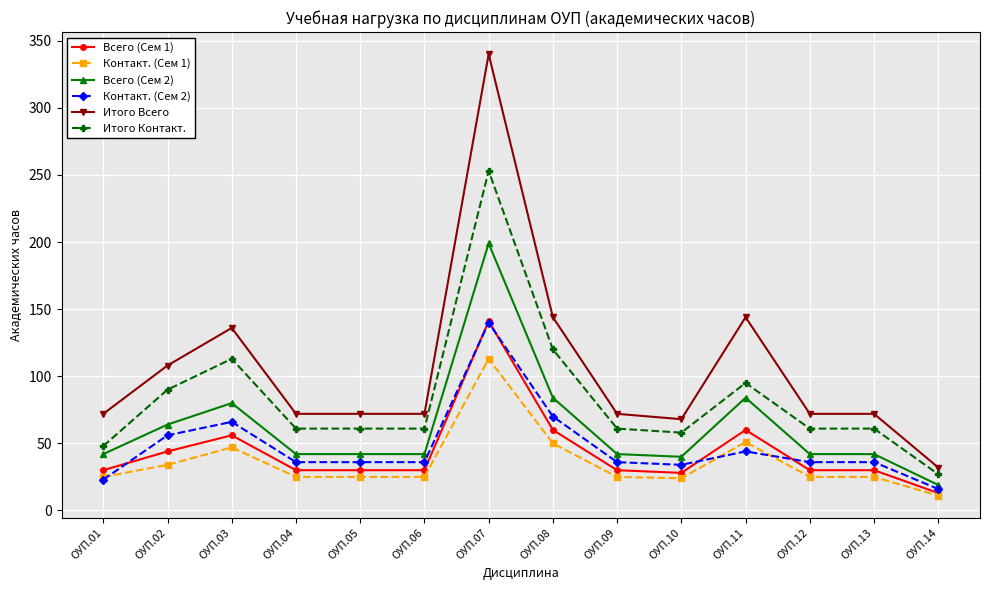

How many values in the Всего (Сем 2) series are below 42?

2